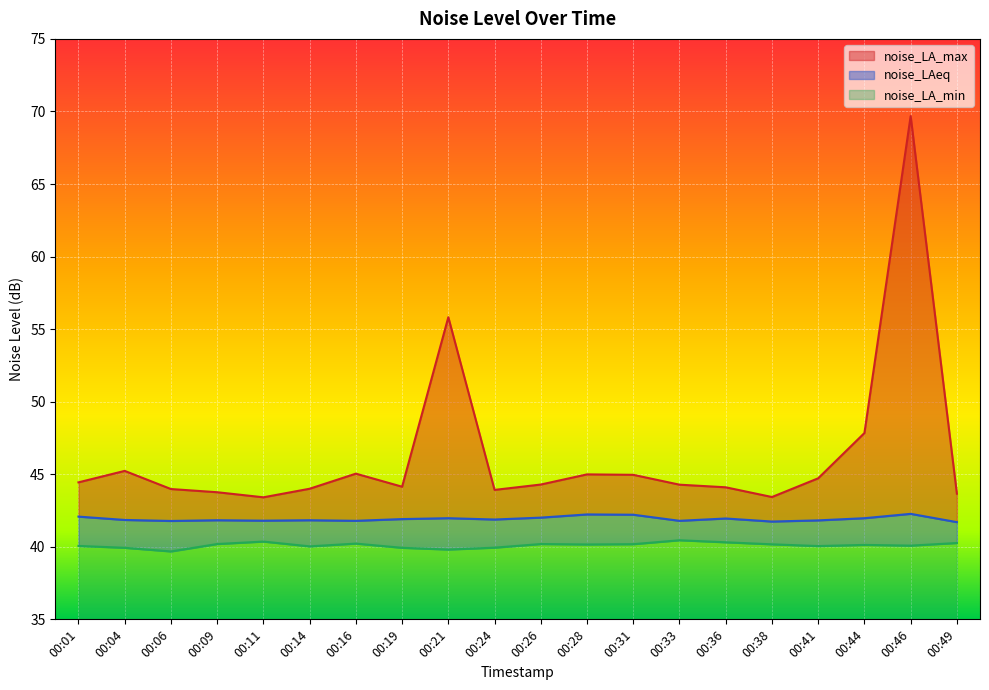

True or false: noise_LAeq and noise_LA_min cross at least once.

False